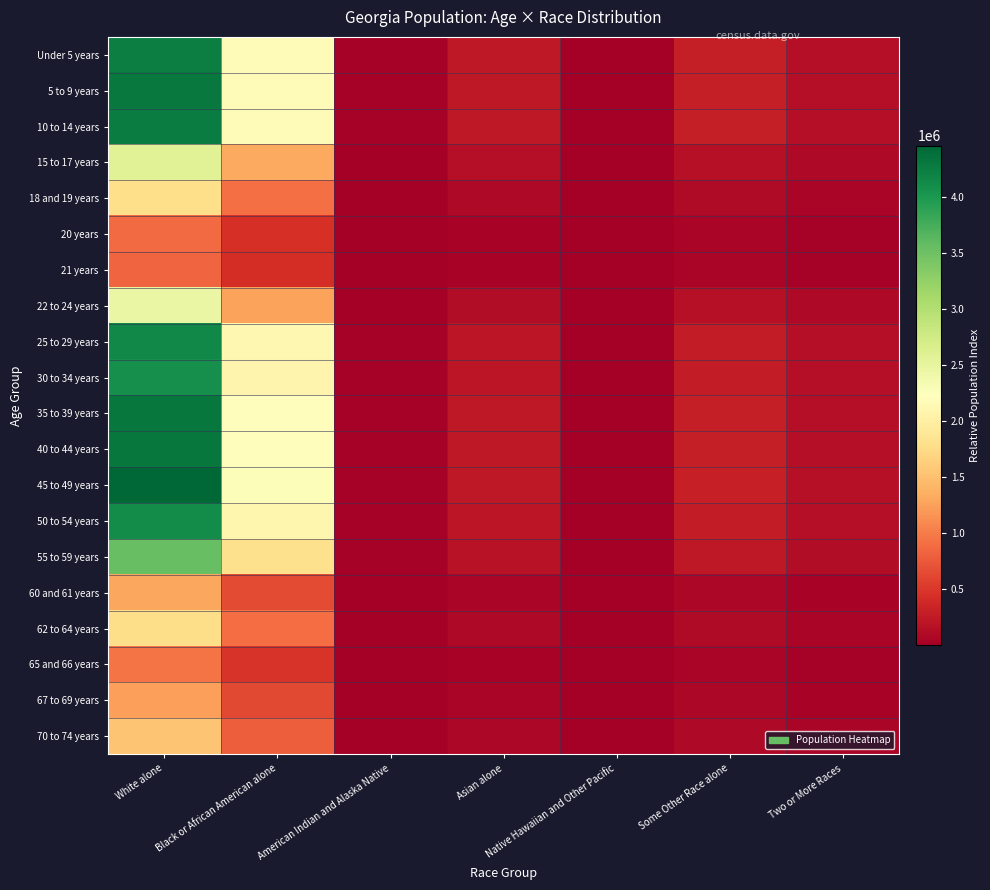

Reading right to left, what are all the values shown in this chart?

Under 5 years: Two or More Races=151837.4	Some Other Race alone=284570.8	Native Hawaiian and Other Pacific=4975.4	Asian alone=230122.3	American Indian and Alaska Native=23527.6	Black or African American alone=2159084.8	White alone=4235163.2
5 to 9 years: Two or More Races=153689.2	Some Other Race alone=288041.4	Native Hawaiian and Other Pacific=5036.1	Asian alone=232928.9	American Indian and Alaska Native=23814.6	Black or African American alone=2185416.9	White alone=4286815.1
10 to 14 years: Two or More Races=152478.3	Some Other Race alone=285772.0	Native Hawaiian and Other Pacific=4996.4	Asian alone=231093.7	American Indian and Alaska Native=23626.9	Black or African American alone=2168198.6	White alone=4253040.4
15 to 17 years: Two or More Races=92838.2	Some Other Race alone=173995.6	Native Hawaiian and Other Pacific=3042.1	Asian alone=140704.0	American Indian and Alaska Native=14385.5	Black or African American alone=1320132.5	White alone=2589512.3
18 and 19 years: Two or More Races=64131.5	Some Other Race alone=120194.0	Native Hawaiian and Other Pacific=2101.5	Asian alone=97196.6	American Indian and Alaska Native=9937.4	Black or African American alone=911931.5	White alone=1788803.5
20 years: Two or More Races=31719.2	Some Other Race alone=59447.5	Native Hawaiian and Other Pacific=1039.4	Asian alone=48073.1	American Indian and Alaska Native=4915.0	Black or African American alone=451037.9	White alone=884735.5
21 years: Two or More Races=30344.0	Some Other Race alone=56870.2	Native Hawaiian and Other Pacific=994.3	Asian alone=45988.9	American Indian and Alaska Native=4701.9	Black or African American alone=431483.7	White alone=846379.0
22 to 24 years: Two or More Races=88291.8	Some Other Race alone=165474.8	Native Hawaiian and Other Pacific=2893.1	Asian alone=133813.6	American Indian and Alaska Native=13681.1	Black or African American alone=1255484.3	White alone=2462701.3
25 to 29 years: Two or More Races=148996.5	Some Other Race alone=279246.4	Native Hawaiian and Other Pacific=4882.3	Asian alone=225816.6	American Indian and Alaska Native=23087.4	Black or African American alone=2118687.5	White alone=4155921.8
30 to 34 years: Two or More Races=146274.9	Some Other Race alone=274145.7	Native Hawaiian and Other Pacific=4793.1	Asian alone=221691.9	American Indian and Alaska Native=22665.7	Black or African American alone=2079987.9	White alone=4080010.3
35 to 39 years: Two or More Races=154329.9	Some Other Race alone=289242.2	Native Hawaiian and Other Pacific=5057.1	Asian alone=233899.9	American Indian and Alaska Native=23913.8	Black or African American alone=2194527.5	White alone=4304686.1
40 to 44 years: Two or More Races=154644.3	Some Other Race alone=289831.4	Native Hawaiian and Other Pacific=5067.4	Asian alone=234376.4	American Indian and Alaska Native=23962.6	Black or African American alone=2198998.0	White alone=4313455.0
45 to 49 years: Two or More Races=159769.0	Some Other Race alone=299436.1	Native Hawaiian and Other Pacific=5235.3	Asian alone=242143.3	American Indian and Alaska Native=24756.7	Black or African American alone=2271870.2	White alone=4456398.0
50 to 54 years: Two or More Races=147815.0	Some Other Race alone=277032.1	Native Hawaiian and Other Pacific=4843.6	Asian alone=224026.0	American Indian and Alaska Native=22904.3	Black or African American alone=2101887.3	White alone=4122967.2
55 to 59 years: Two or More Races=126803.1	Some Other Race alone=237652.1	Native Hawaiian and Other Pacific=4155.1	Asian alone=192180.8	American Indian and Alaska Native=19648.5	Black or African American alone=1803104.7	White alone=3536888.7
60 and 61 years: Two or More Races=46399.0	Some Other Race alone=86960.1	Native Hawaiian and Other Pacific=1520.4	Asian alone=70321.5	American Indian and Alaska Native=7189.6	Black or African American alone=659780.2	White alone=1294195.0
62 to 64 years: Two or More Races=63260.2	Some Other Race alone=118561.0	Native Hawaiian and Other Pacific=2072.9	Asian alone=95876.1	American Indian and Alaska Native=9802.3	Black or African American alone=899541.9	White alone=1764500.8
65 and 66 years: Two or More Races=34189.6	Some Other Race alone=64077.5	Native Hawaiian and Other Pacific=1120.3	Asian alone=51817.2	American Indian and Alaska Native=5297.8	Black or African American alone=486166.2	White alone=953641.7
67 to 69 years: Two or More Races=44518.0	Some Other Race alone=83434.8	Native Hawaiian and Other Pacific=1458.8	Asian alone=67470.7	American Indian and Alaska Native=6898.2	Black or African American alone=633033.1	White alone=1241729.1
70 to 74 years: Two or More Races=55364.4	Some Other Race alone=103762.9	Native Hawaiian and Other Pacific=1814.2	Asian alone=83909.4	American Indian and Alaska Native=8578.9	Black or African American alone=787265.8	White alone=1544265.0